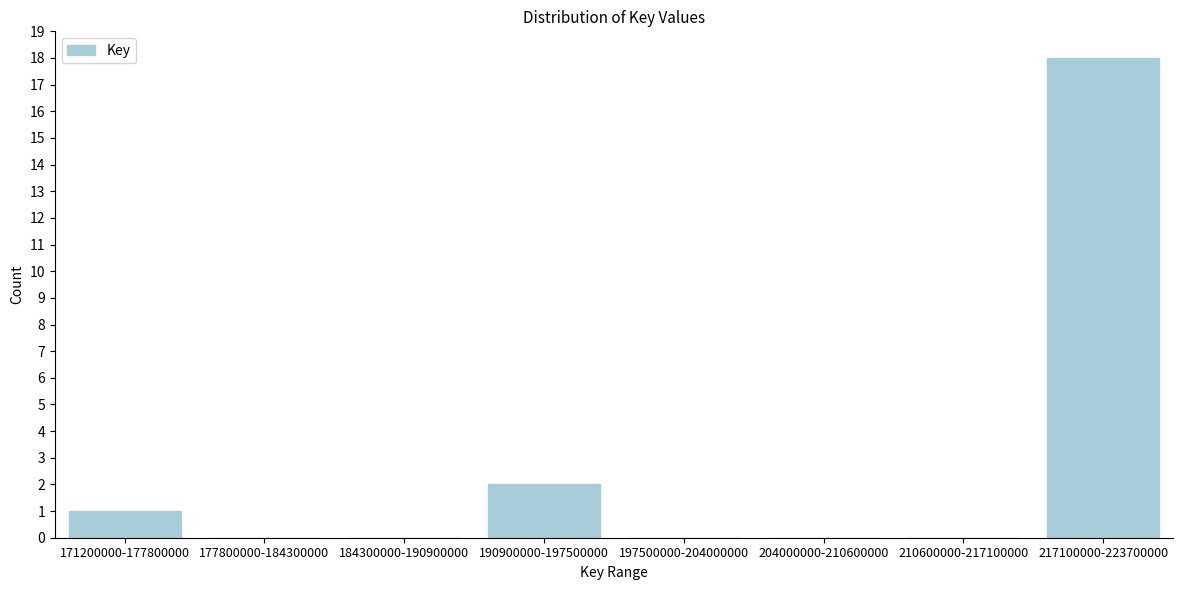

Reading left to right, transcribe all the data shown in this chart.

171200000-177800000=1	177800000-184300000=0	184300000-190900000=0	190900000-197500000=2	197500000-204000000=0	204000000-210600000=0	210600000-217100000=0	217100000-223700000=18